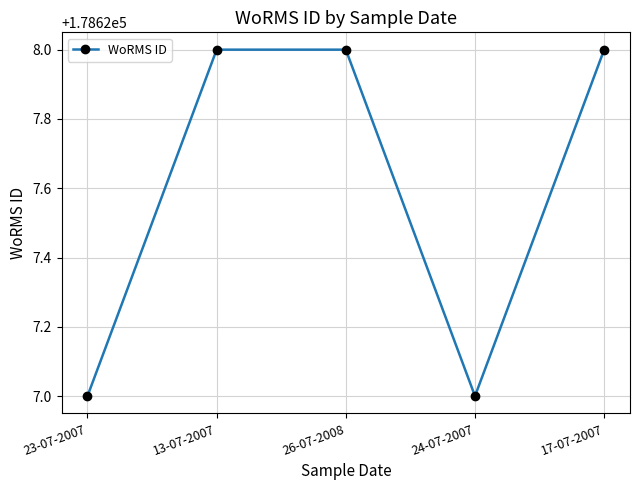

What is the average value?

178628